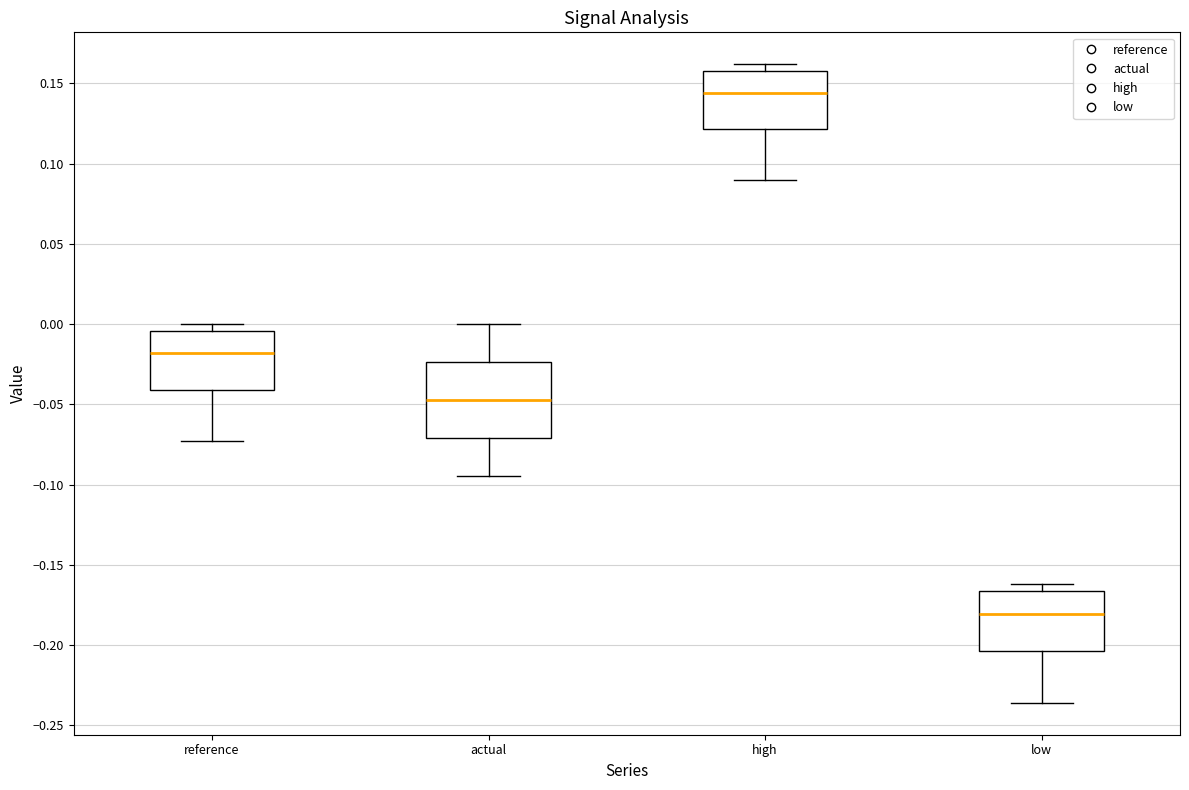

Which box has the lowest median line?

low